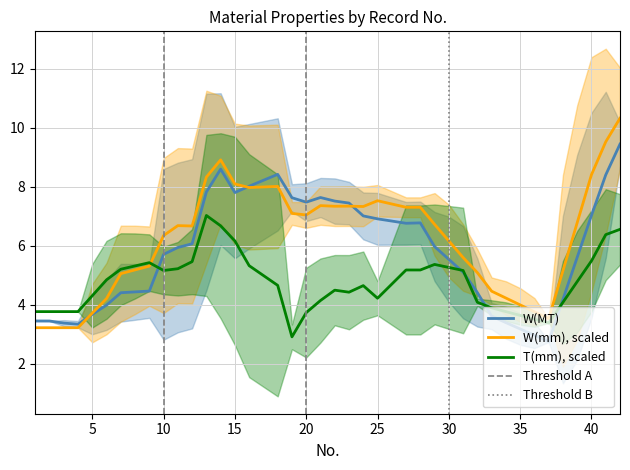

What is the greatest value displayed?

10.3